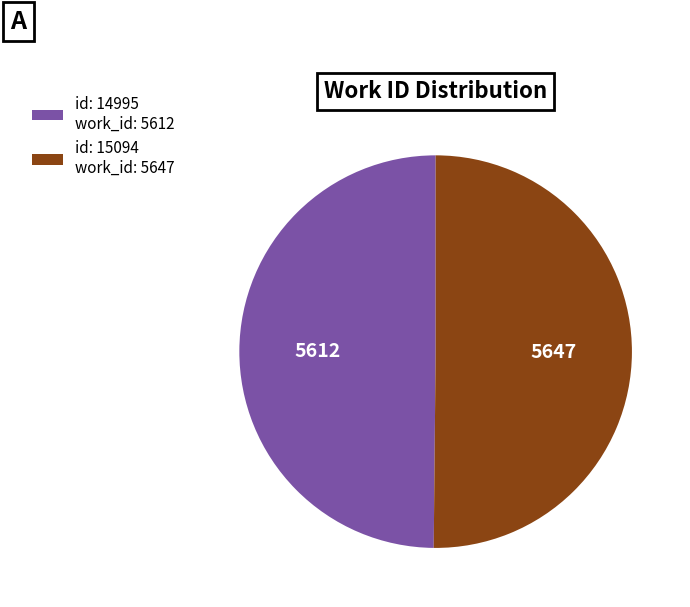

Combined, do id: 15094 work_id: 5647 and id: 14995 work_id: 5612 account for over 50%?

Yes